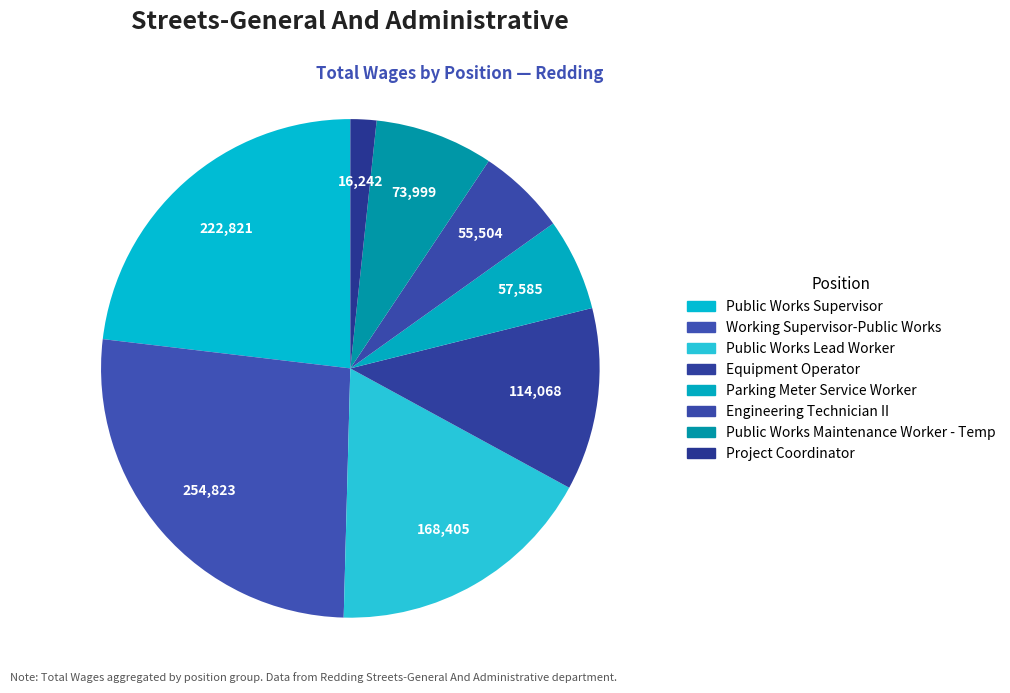

Count the number of slices in the pie.

8